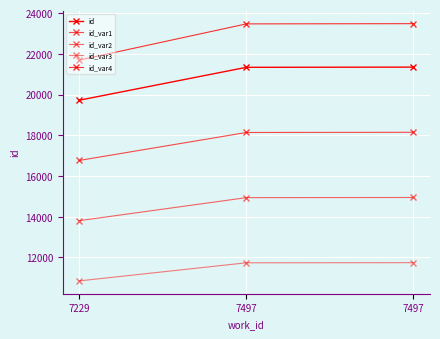

How many lines are shown in the chart?

5